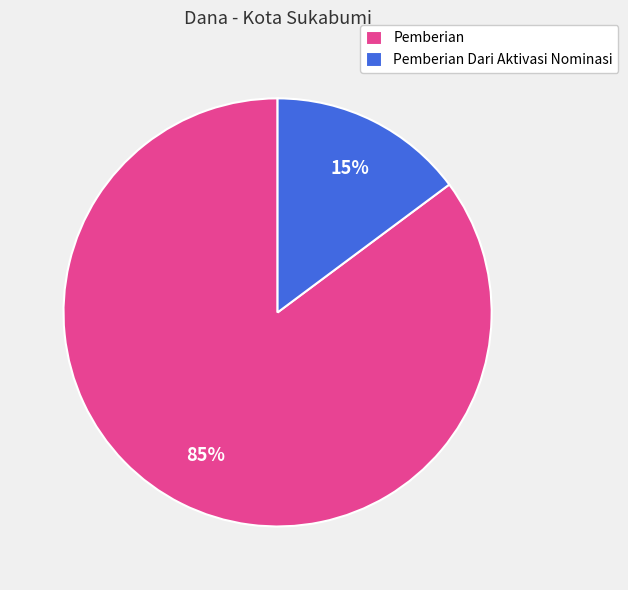

Is the sum of Pemberian and Pemberian Dari Aktivasi Nominasi greater than half?

Yes